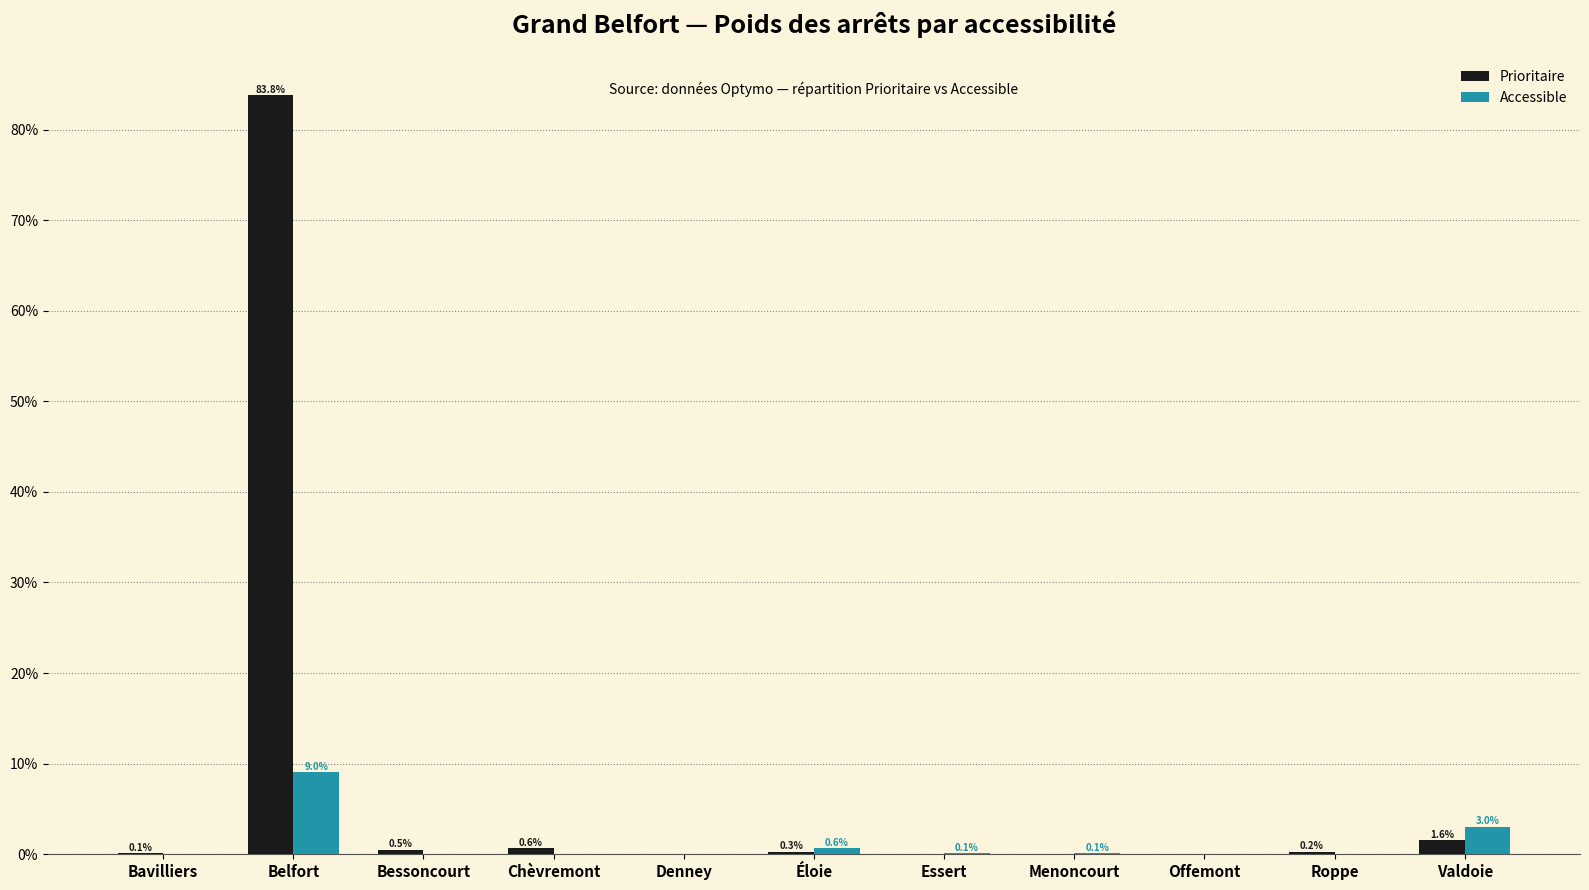

The value of Prioritaire at Bavilliers is 0.1. True or false?

True